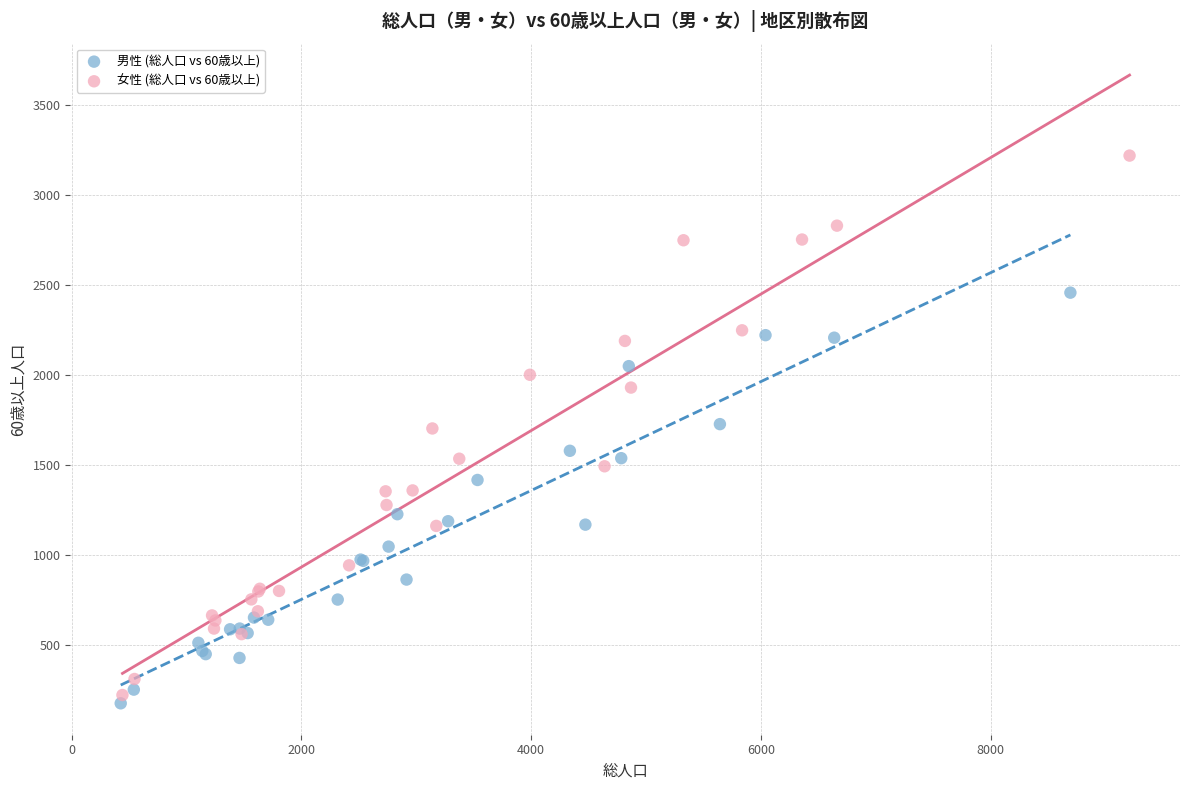

Which series has the widest spread of Y values?

女性 (総人口 vs 60歳以上)